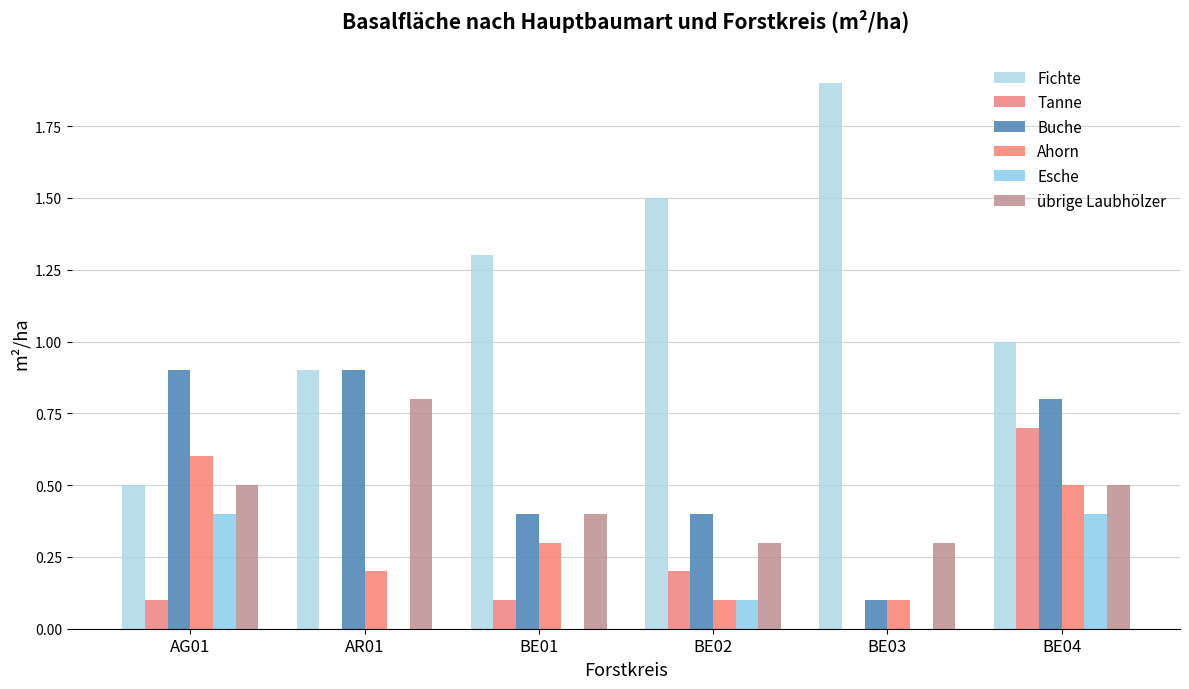

What is the value of the Buche bar at the 2nd from the left?

0.9